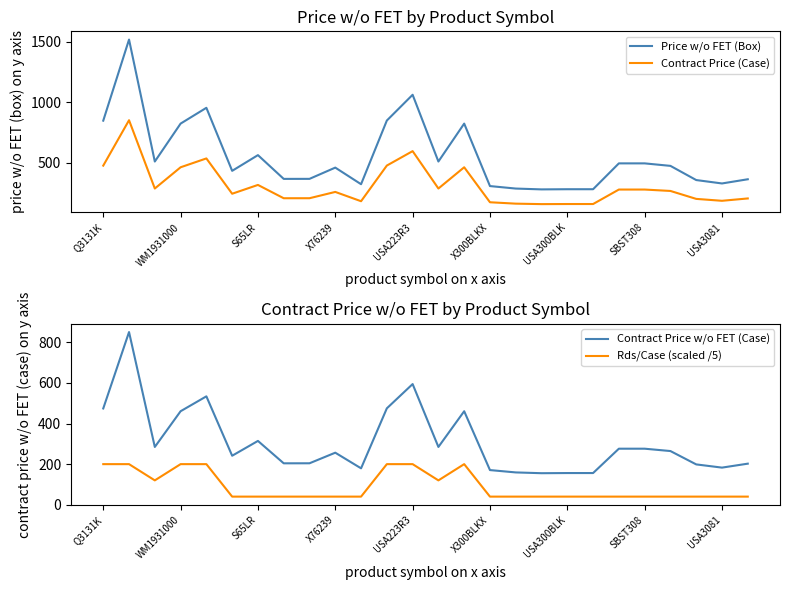

What is the approximate value of Rds/Case (scaled /5) at 16?

40.0